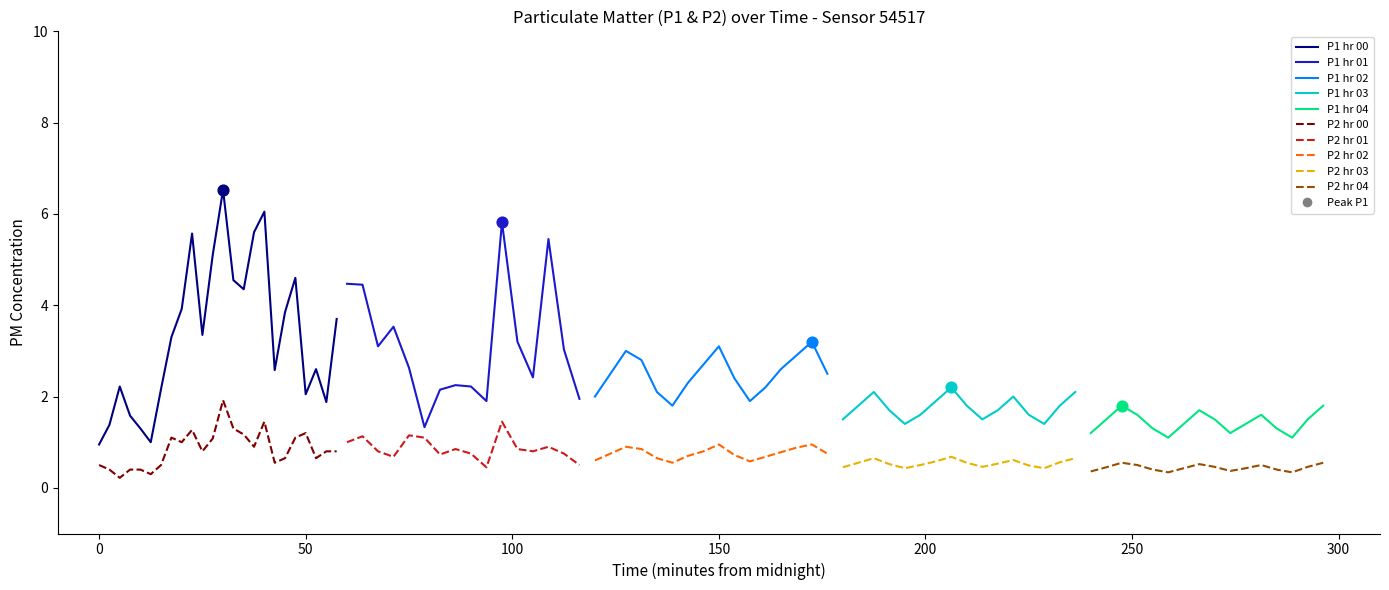

Is the value of P1 at 00:41 greater than the value of P2 at 00:00?

Yes